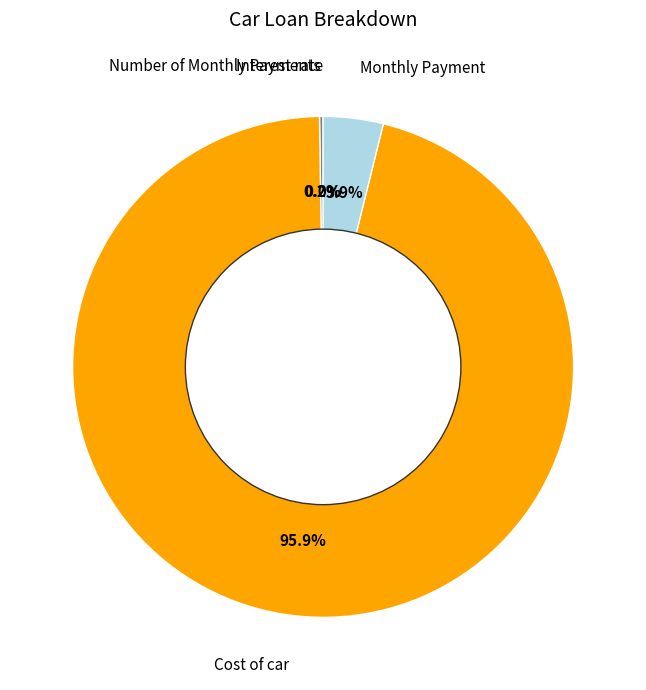

Which slice is the largest?

Cost of car